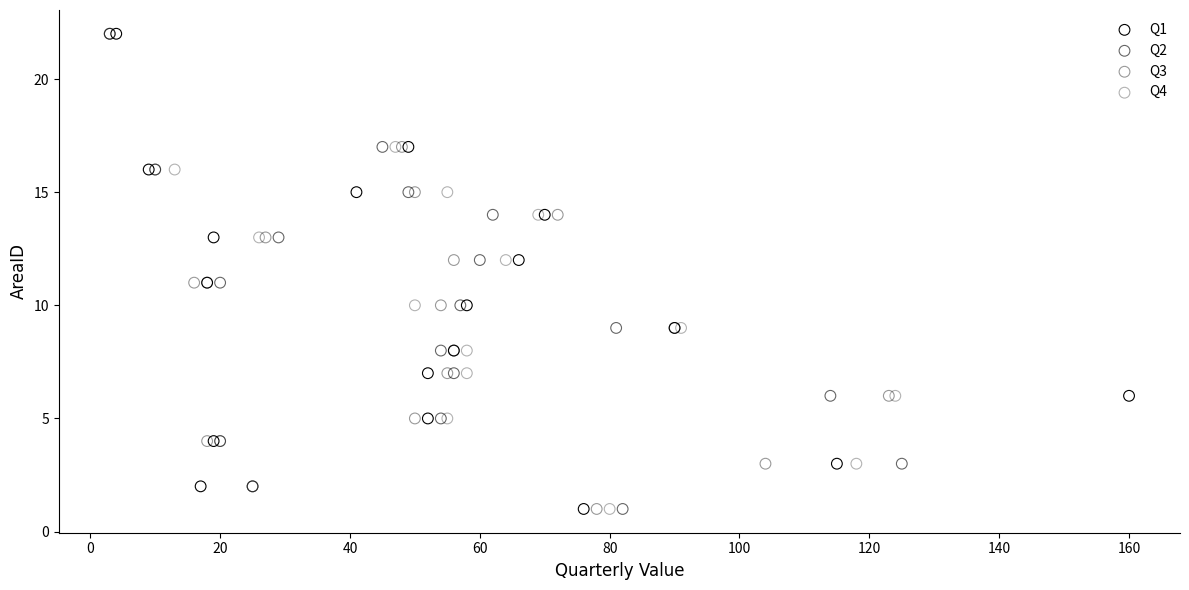

What are all the series names shown in the legend?

Q1, Q2, Q3, Q4